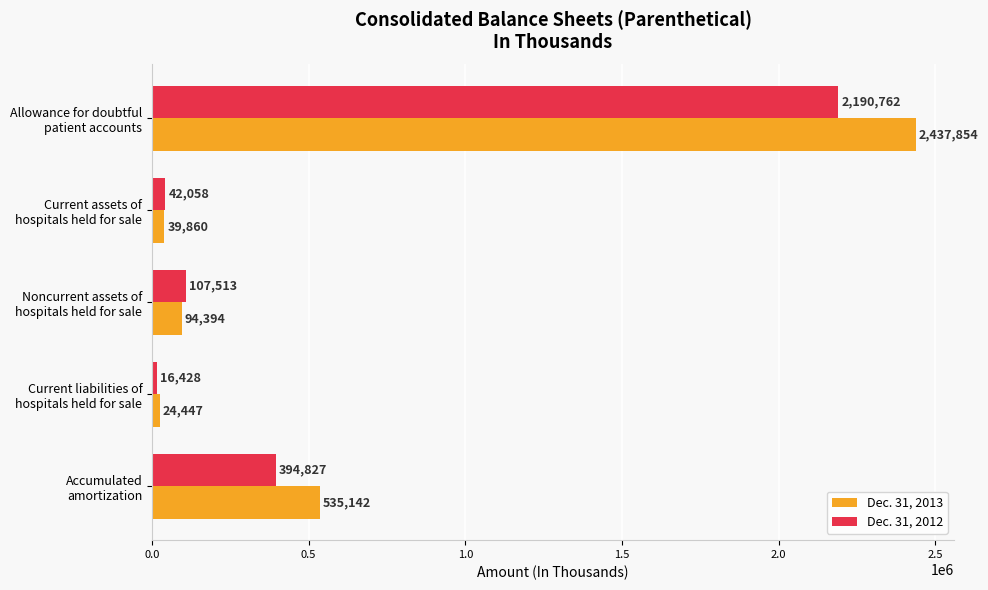

What is the lowest value of the Dec. 31, 2013 series?

24447